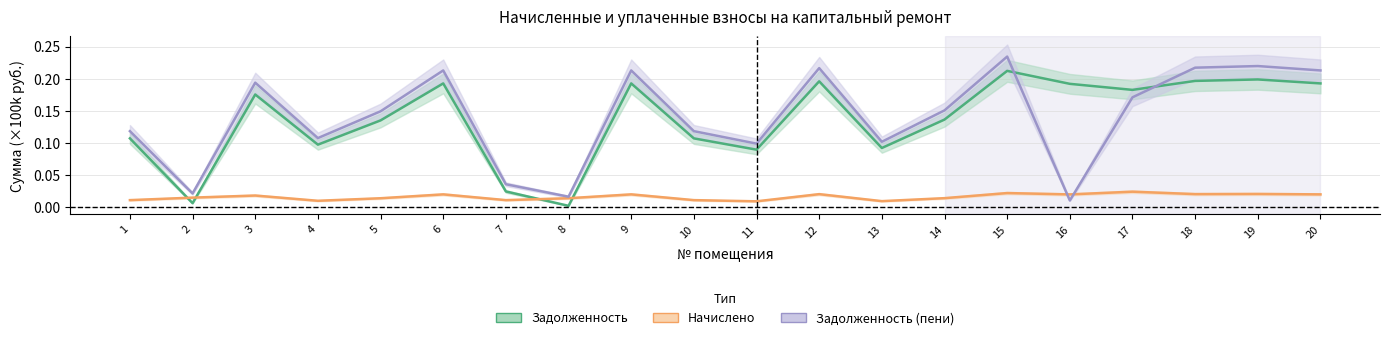

What is the sum of all задолженность (пени) values?

2.8